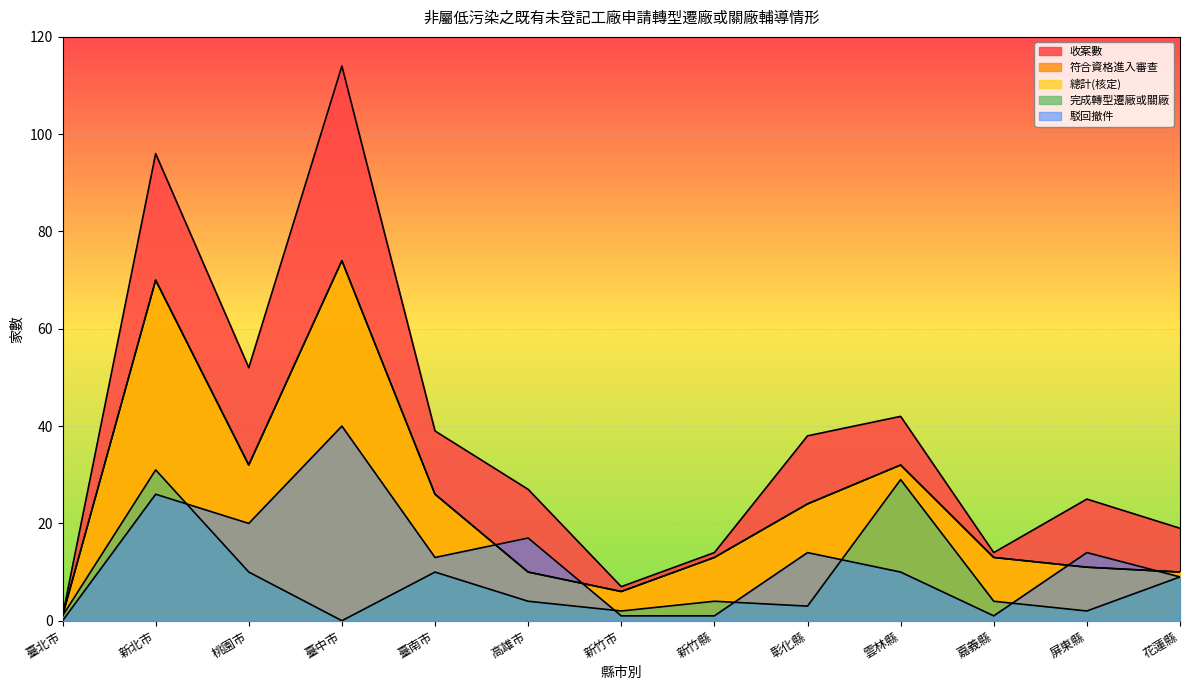

At which category is the sum across all series the highest?

臺中市